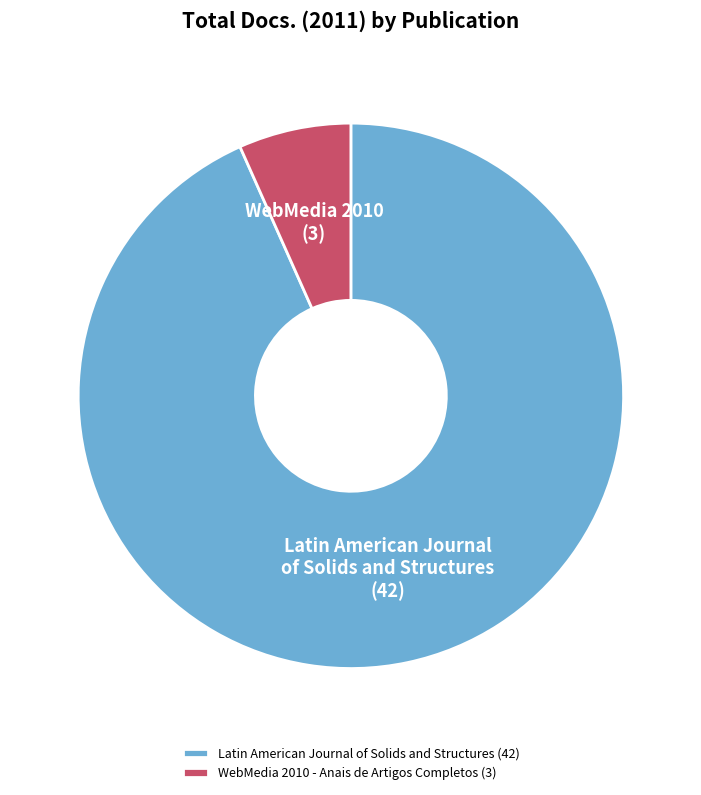

Combined, do Latin American Journal of Solids and Structures (42) and WebMedia 2010 - Anais de Artigos Completos (3) account for over 50%?

Yes